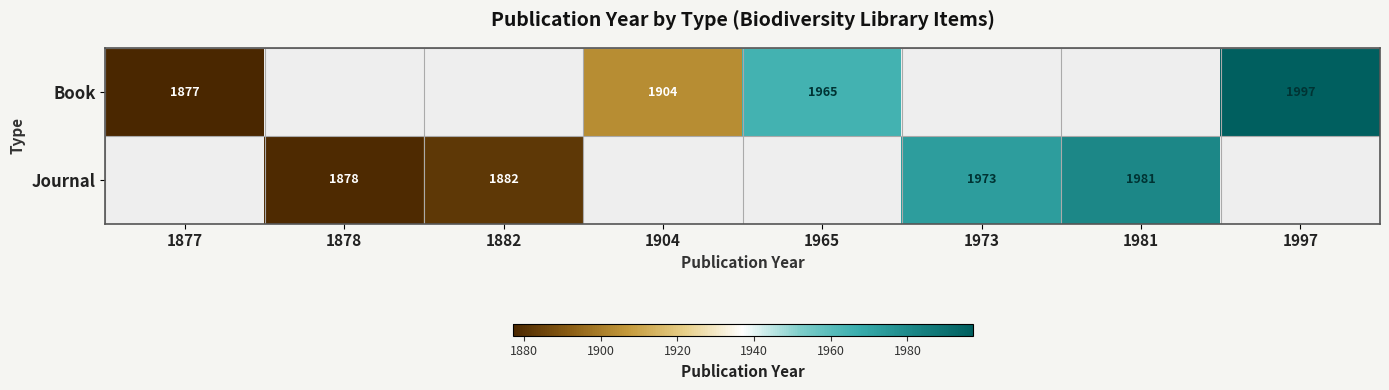

At which category does the chart reach its minimum across all series?

1877